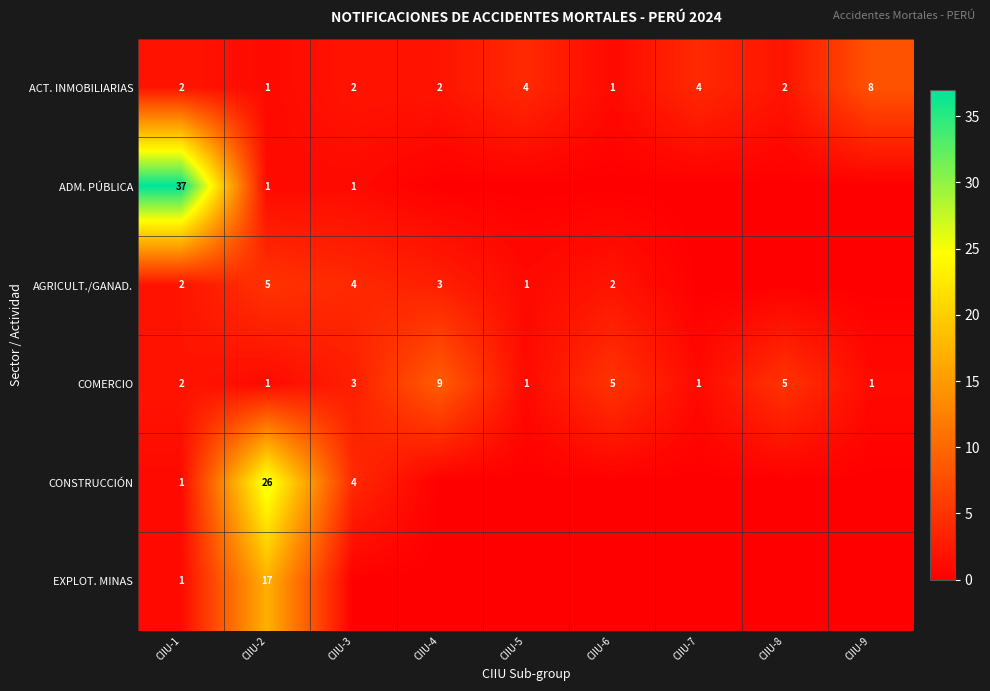

What is the highest value of the COMERCIO series?

9